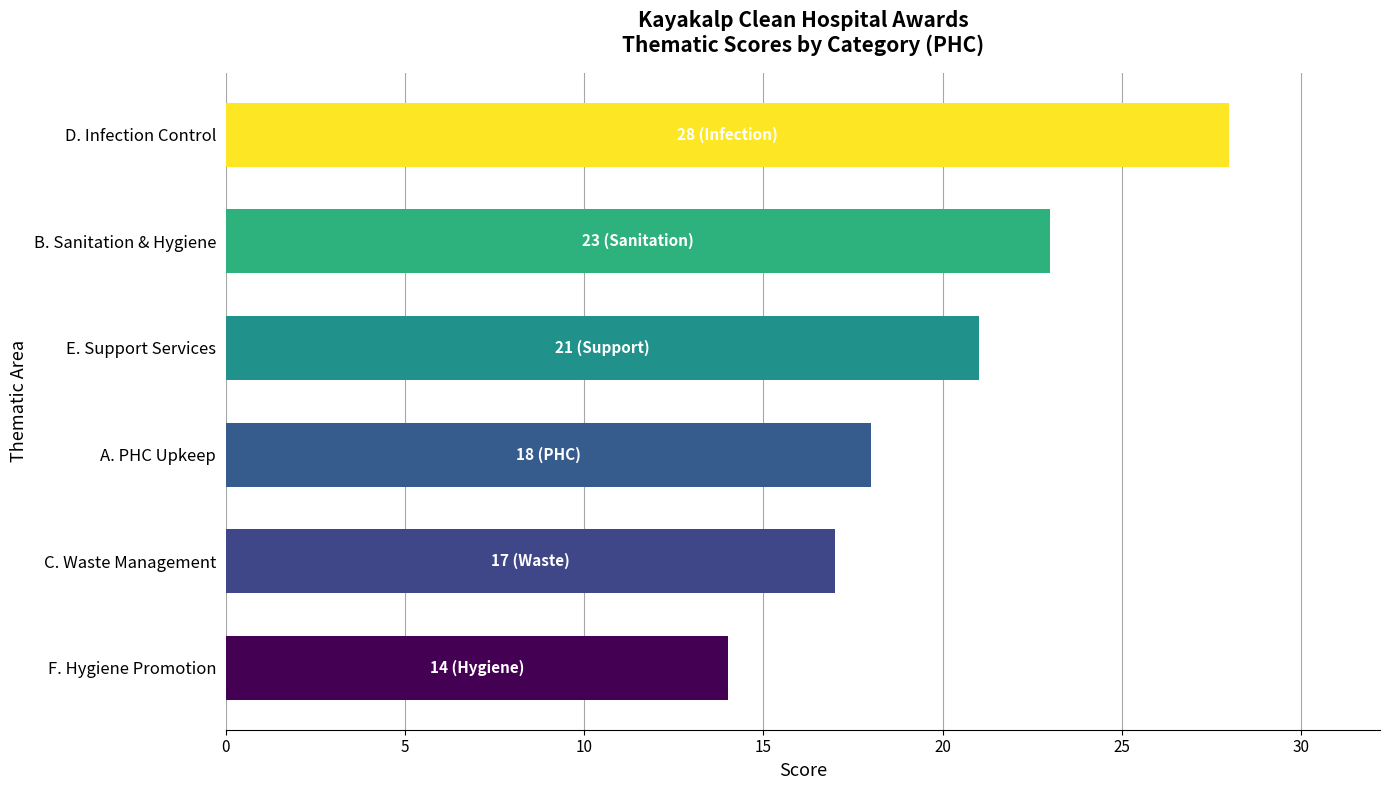

Rank the categories by value from highest to lowest.

D. Infection Control, B. Sanitation & Hygiene, E. Support Services, A. PHC Upkeep, C. Waste Management, F. Hygiene Promotion